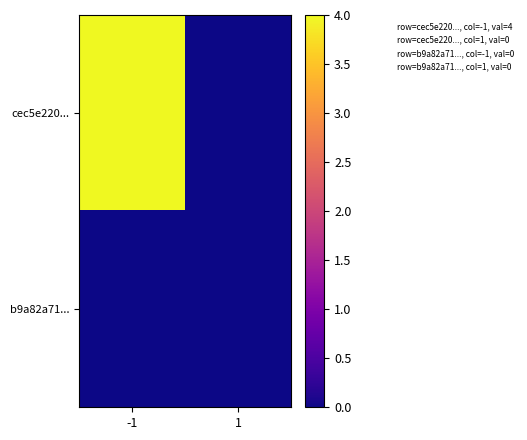

Reading left to right, extract all data points from this chart.

cec5e220...: -1=4	1=0
b9a82a71...: -1=0	1=0